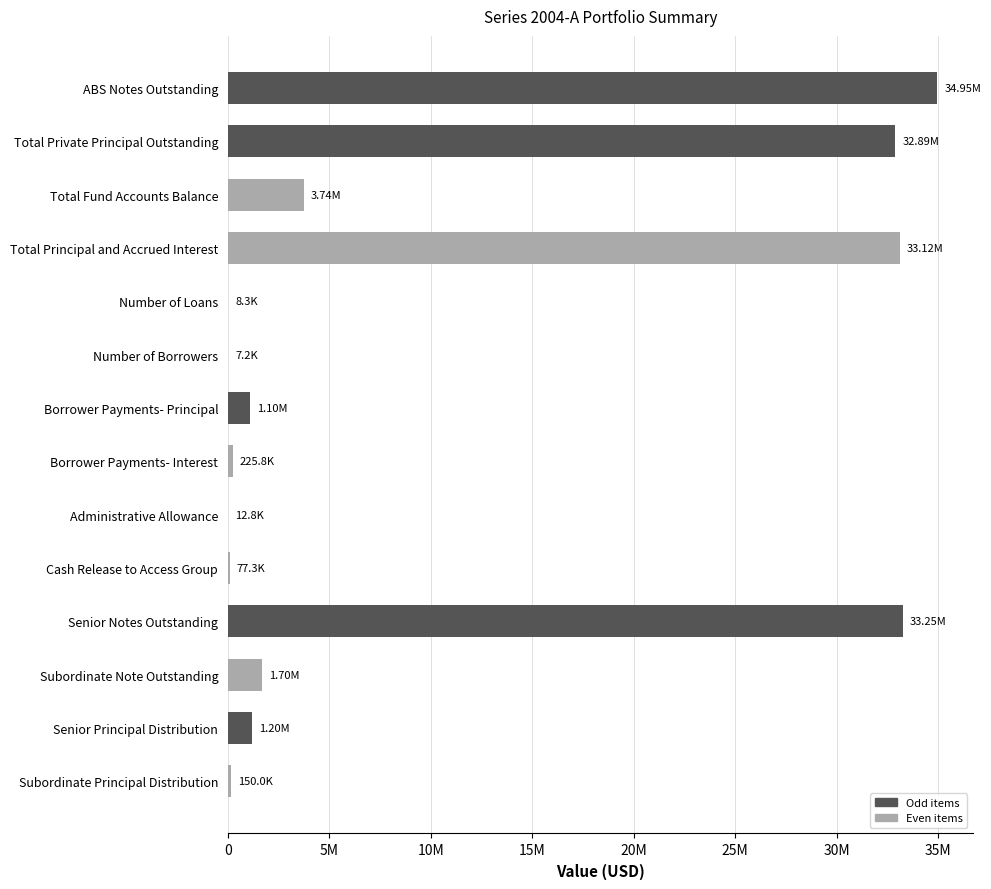

Count the number of values greater than 1200000.

6